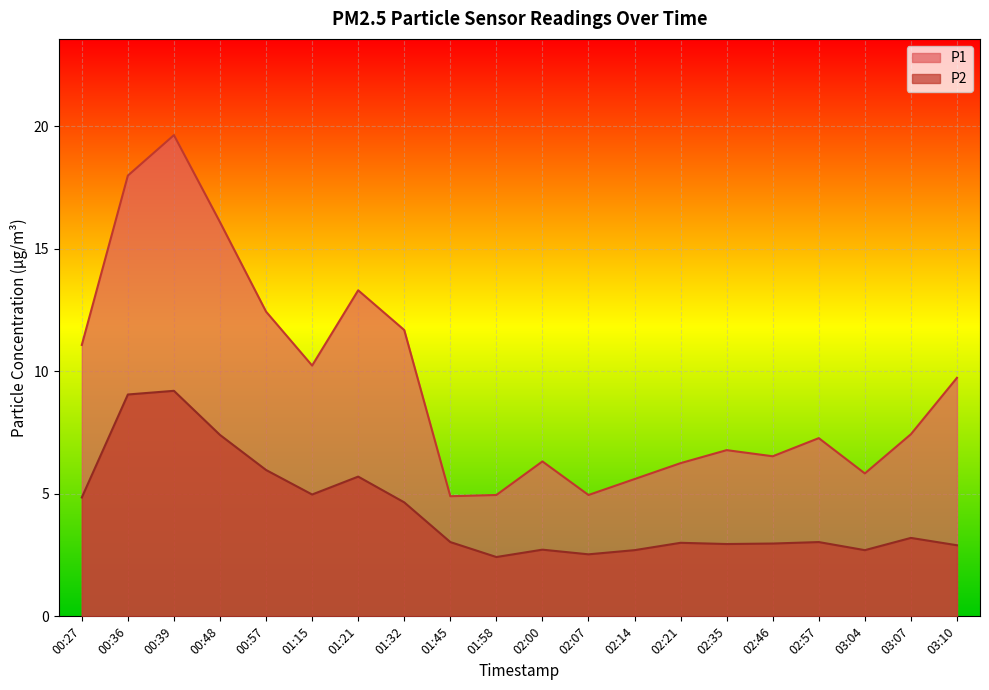

What is the value of the P2 point at the 19th from the left?

3.2